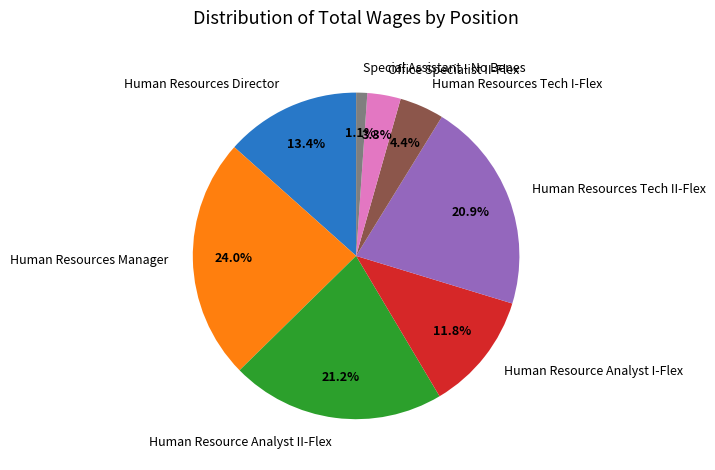

Count the number of slices in the pie.

8